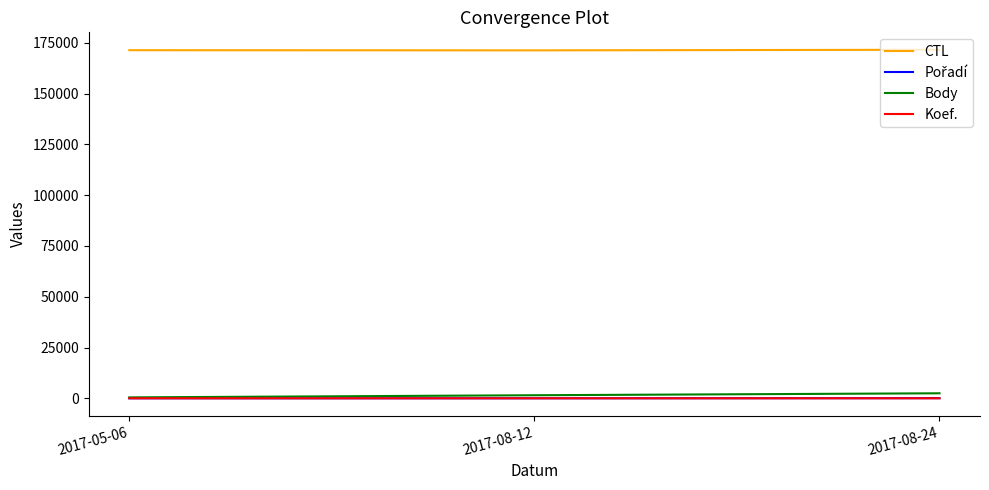

What is the maximum value shown in the chart?

171616